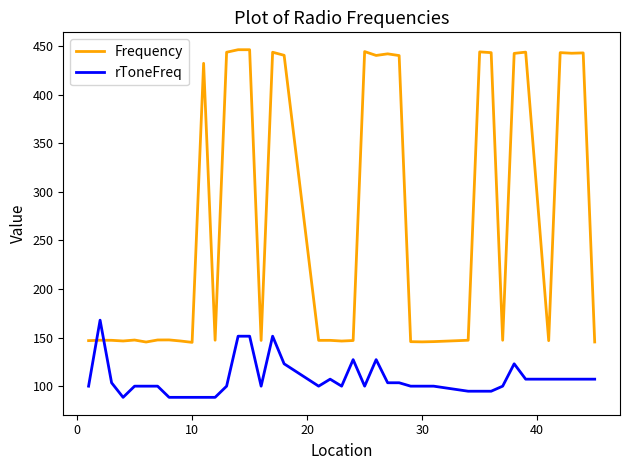

What is the difference between the maximum and minimum values in the rToneFreq series?

79.4